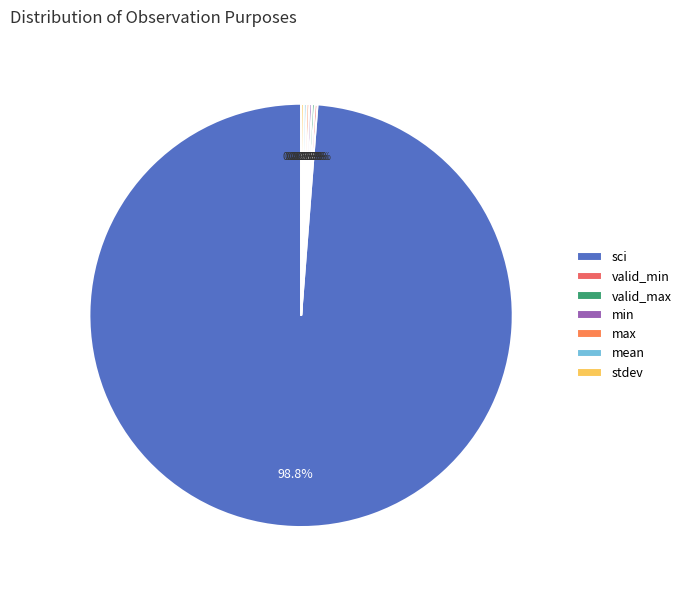

What is the smallest slice in the pie chart?

valid_min